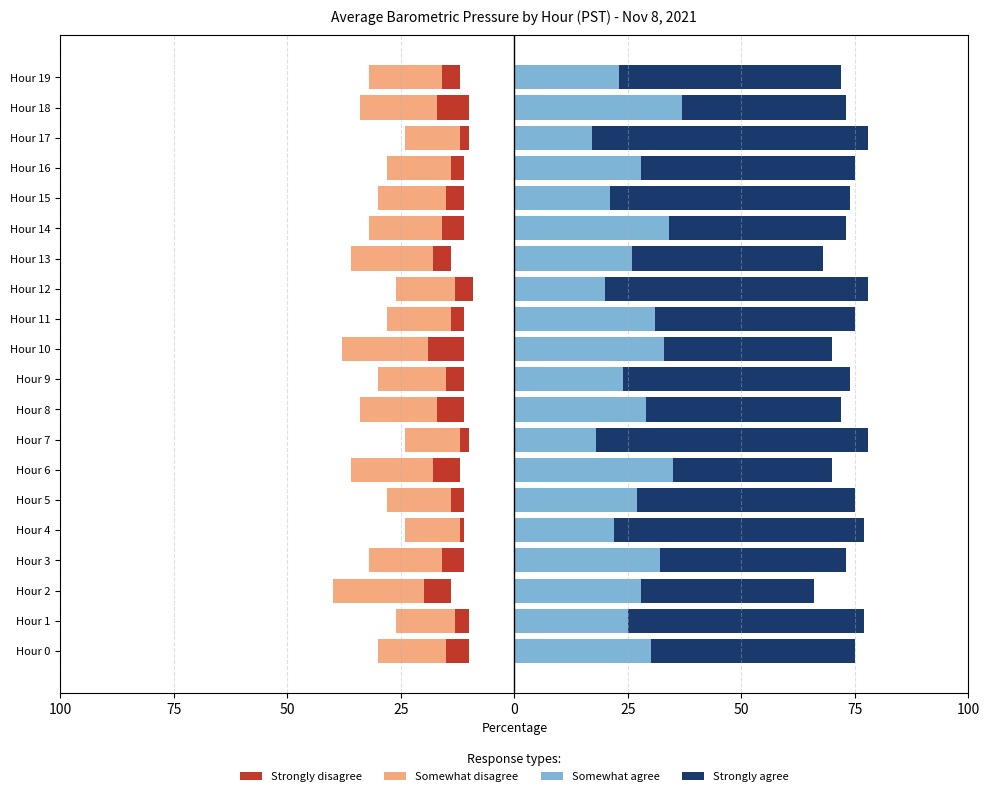

Which series has the largest total across all categories?

Strongly agree